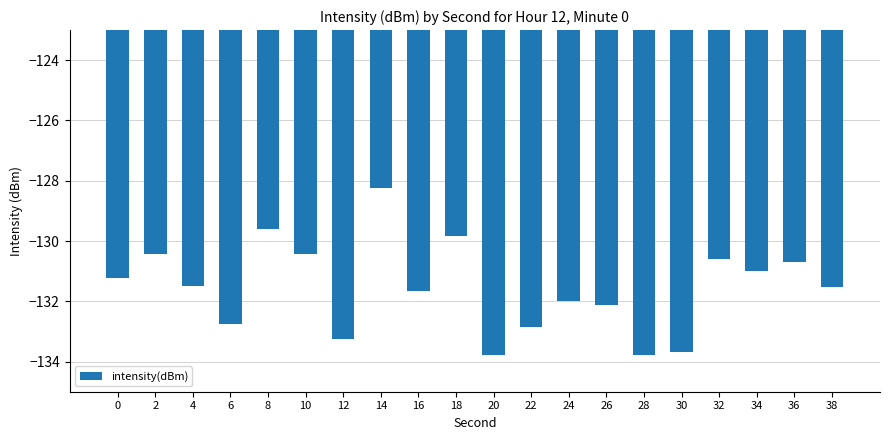

Which category has the highest value across all series?

14